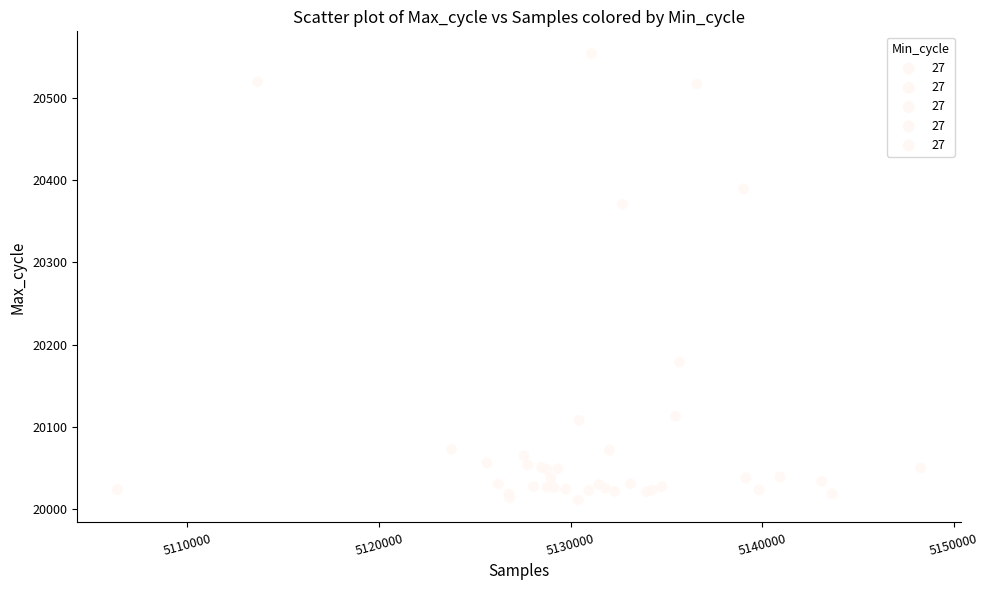

What Y value in the scatter plot is closest to 20282?

20370.6